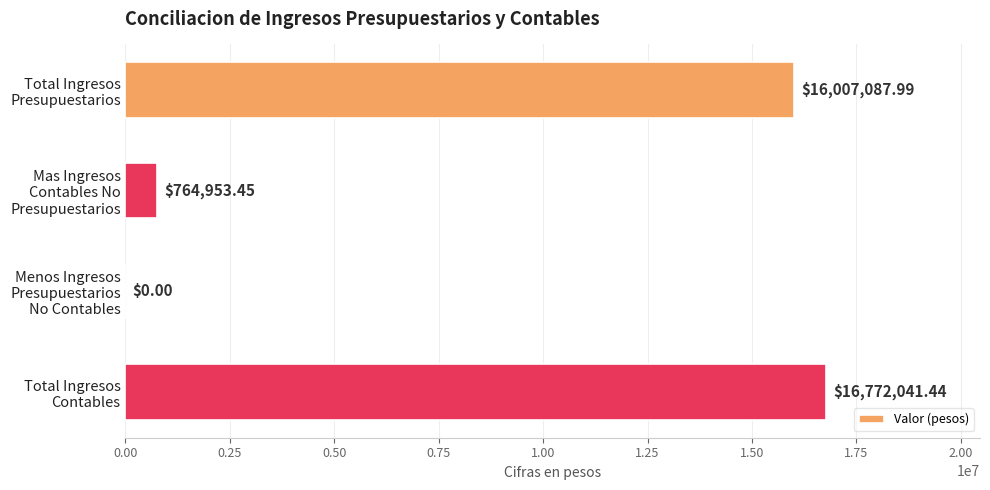

What is the maximum value shown in the chart?

16772041.4